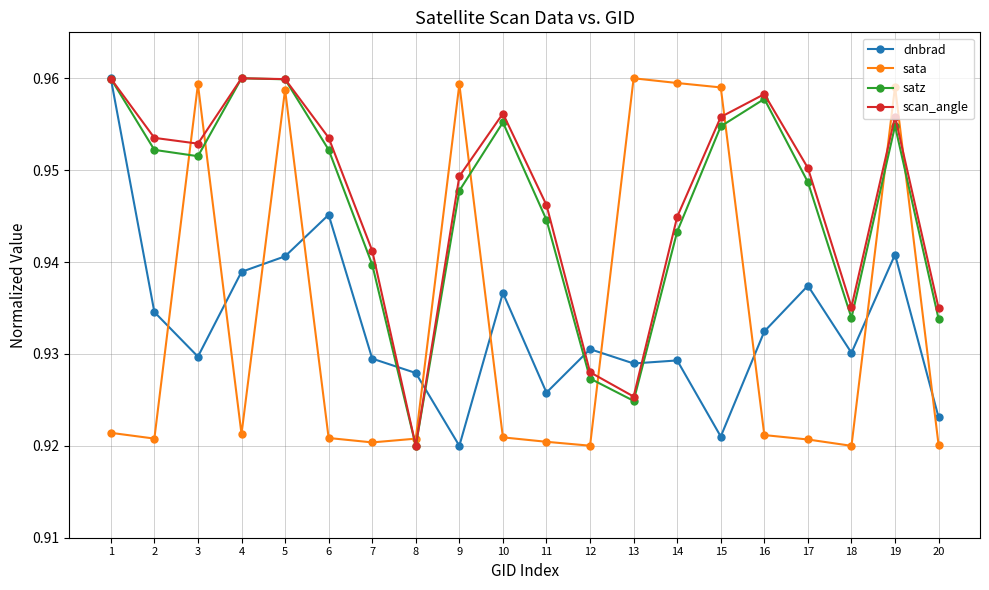

Is it true that satz equals 1.4 at 20?

False